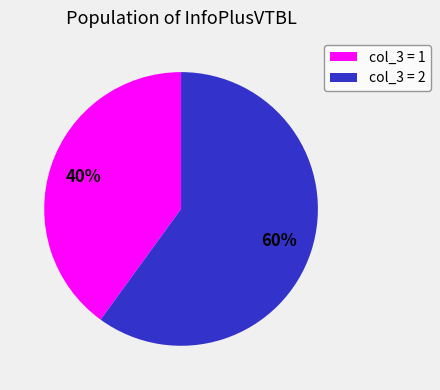

Rank the categories by value from lowest to highest.

col_3 = 1, col_3 = 2